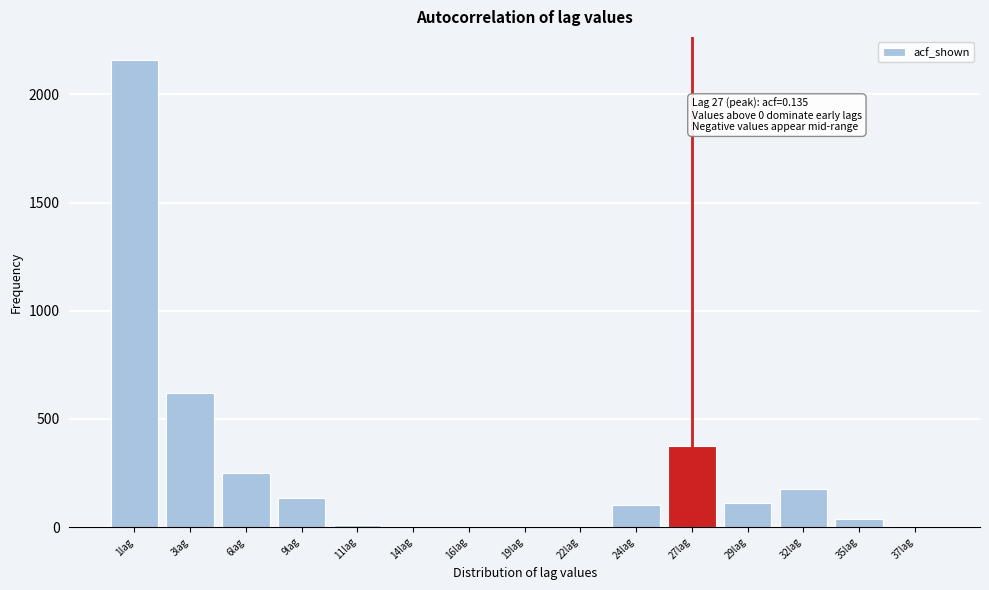

Is it true that the value at 3lag is 276.4?

False